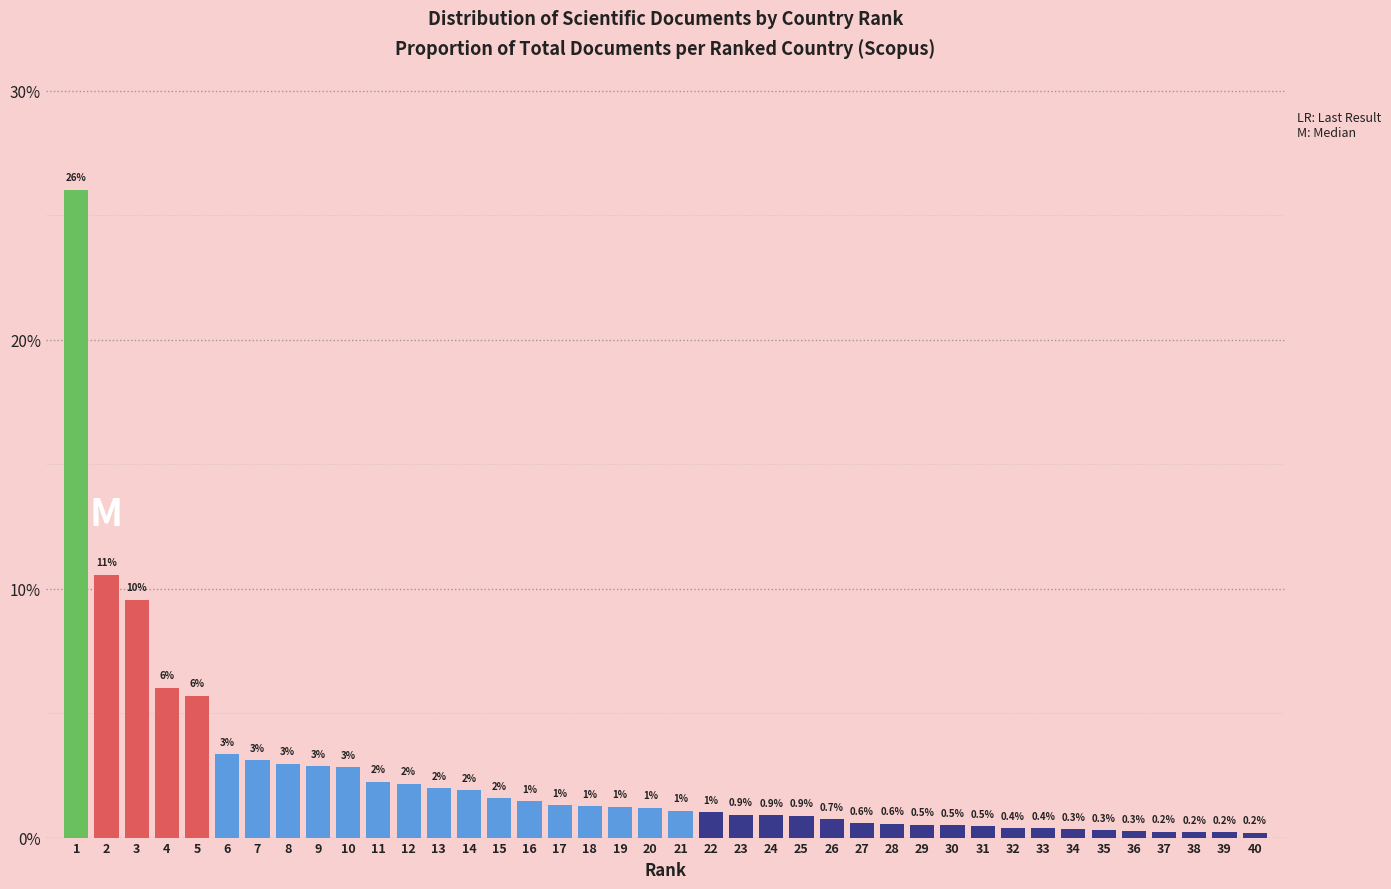

Which has a higher value, 22 or 32?

22